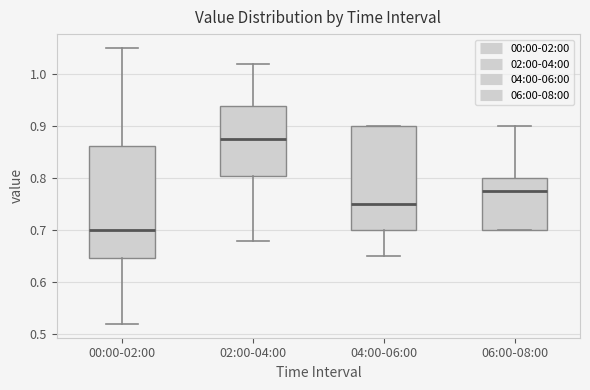

Reading left to right, transcribe this box plot: for each box, give where its median line is, the range the box spans, and where its two whiskers end, as read against the y-axis. The values are not printed on the chart, so give them approximately, as read against the axis.

00:00-02:00: median 0.70, box 0.65 to 0.86, whiskers 0.52 to 1.05
02:00-04:00: median 0.88, box 0.81 to 0.94, whiskers 0.68 to 1.02
04:00-06:00: median 0.75, box 0.70 to 0.90, whiskers 0.65 to 0.90
06:00-08:00: median 0.78, box 0.70 to 0.80, whiskers 0.70 to 0.90